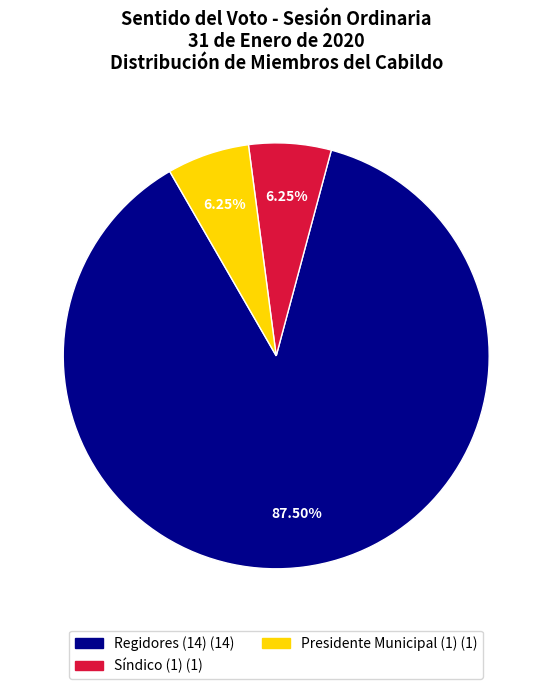

Is there a majority slice in this chart?

Yes